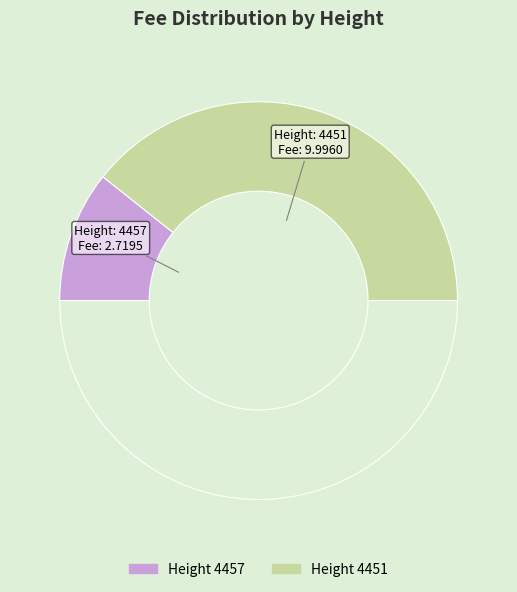

Count the number of slices in the pie.

3